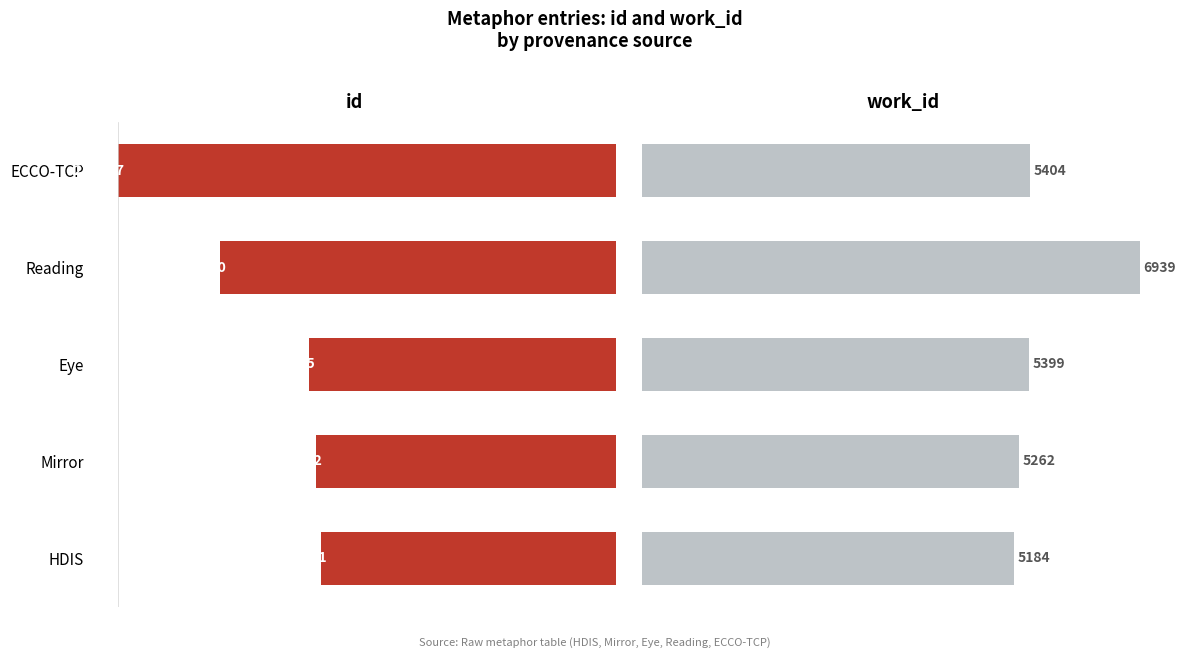

Reading left to right, transcribe all the data shown in this chart.

id: 13941	14172	14495	18690	23517
work_id: 5184	5262	5399	6939	5404